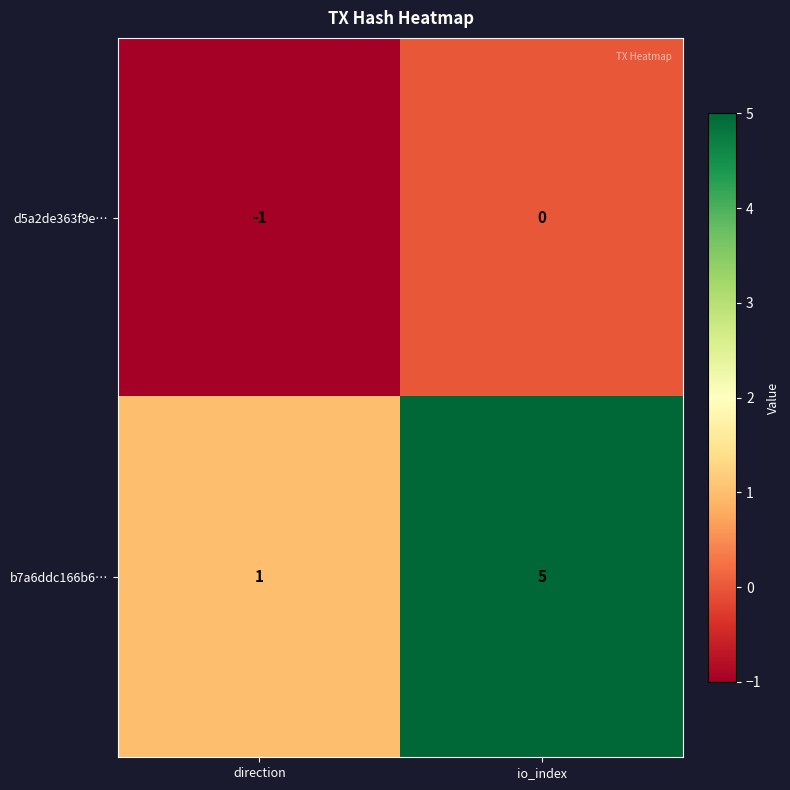

Reading left to right, extract all data points from this chart.

d5a2de363f9e…: -1	0
b7a6ddc166b6…: 1	5